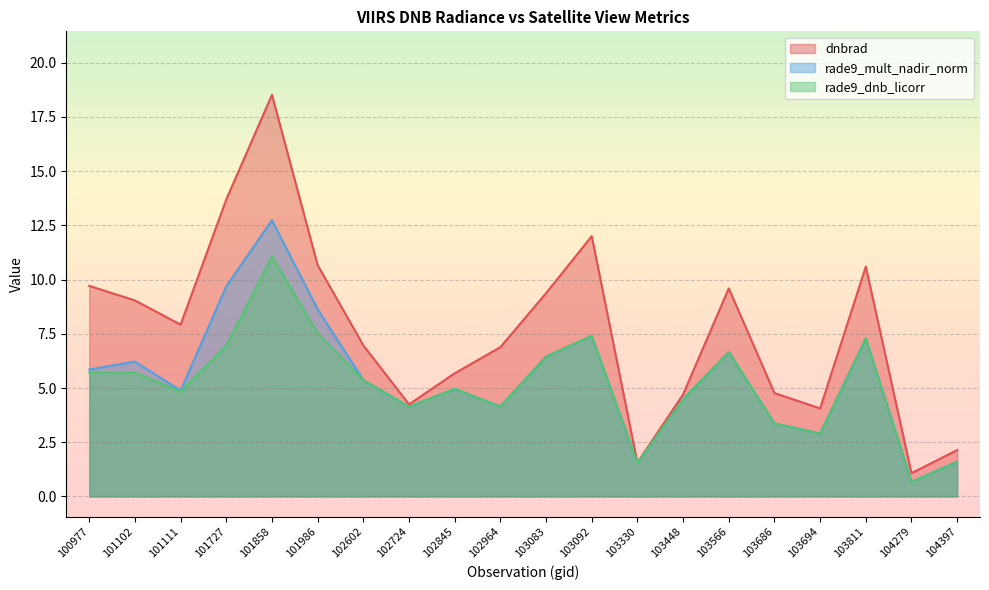

The rade9_dnb_licorr series shows 3.9 at 103083. True or false?

False